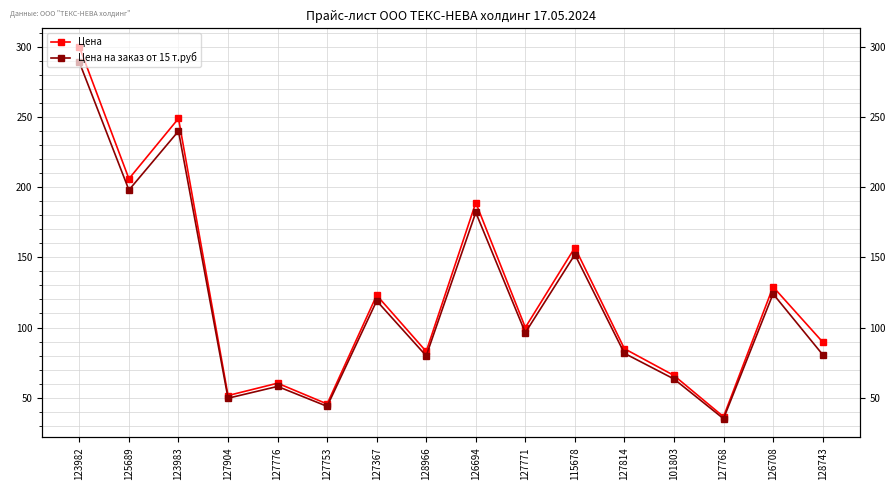

Which series has the widest spread of values?

Цена